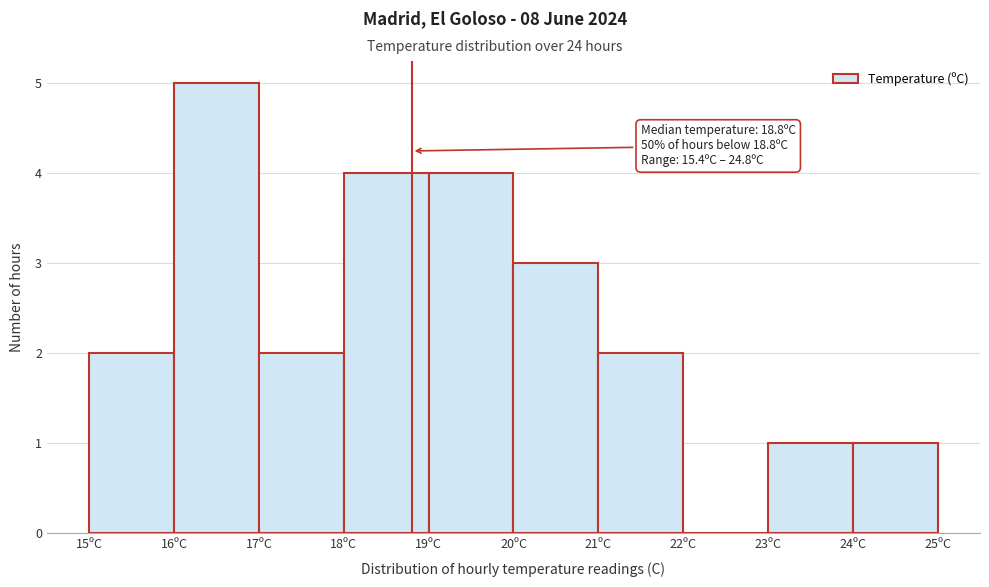

Which range on the x-axis has the tallest bar?

16 to 17